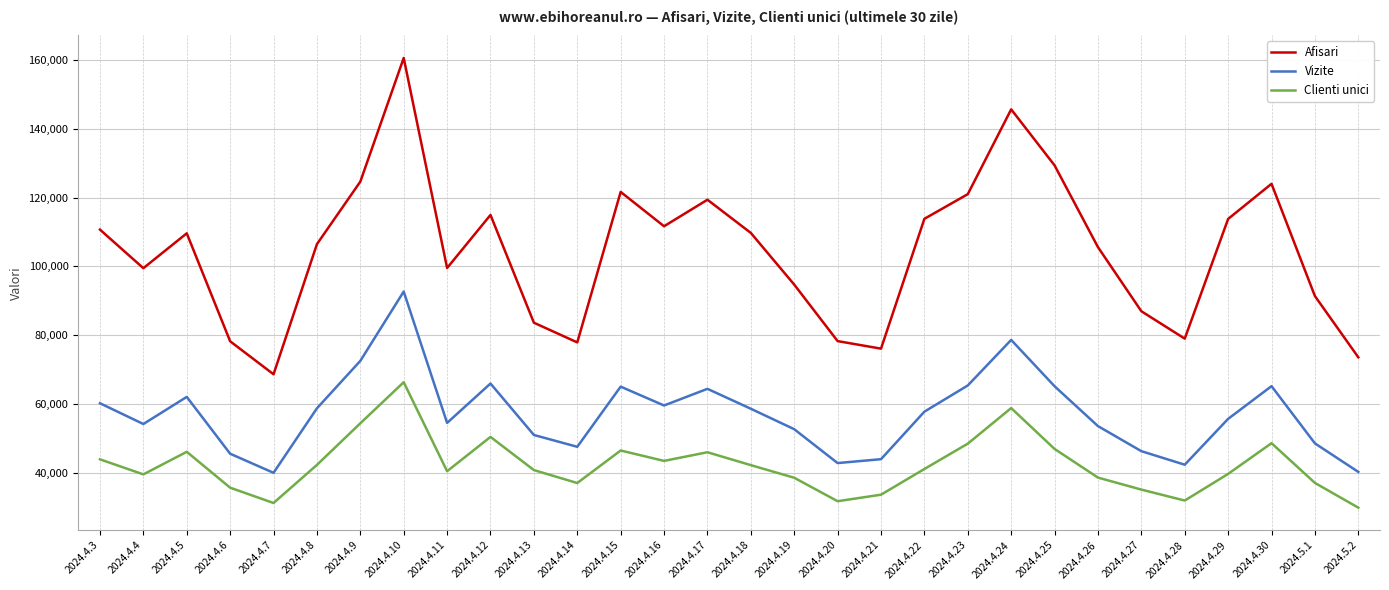

True or false: Afisari and Vizite intersect in this chart.

False